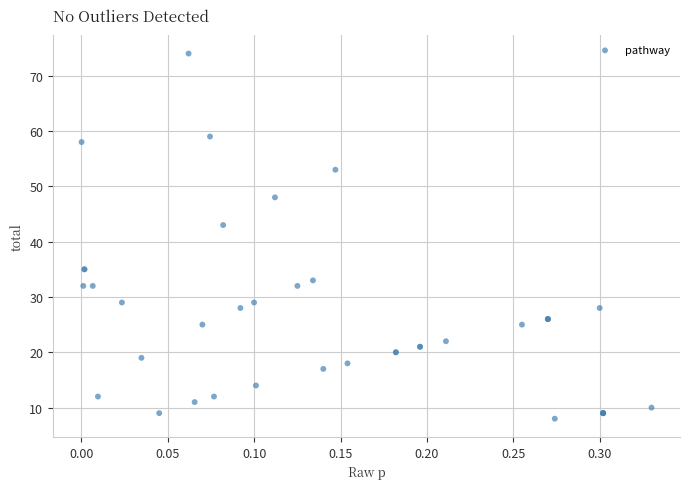

What Y value in the scatter plot is closest to 41?

43